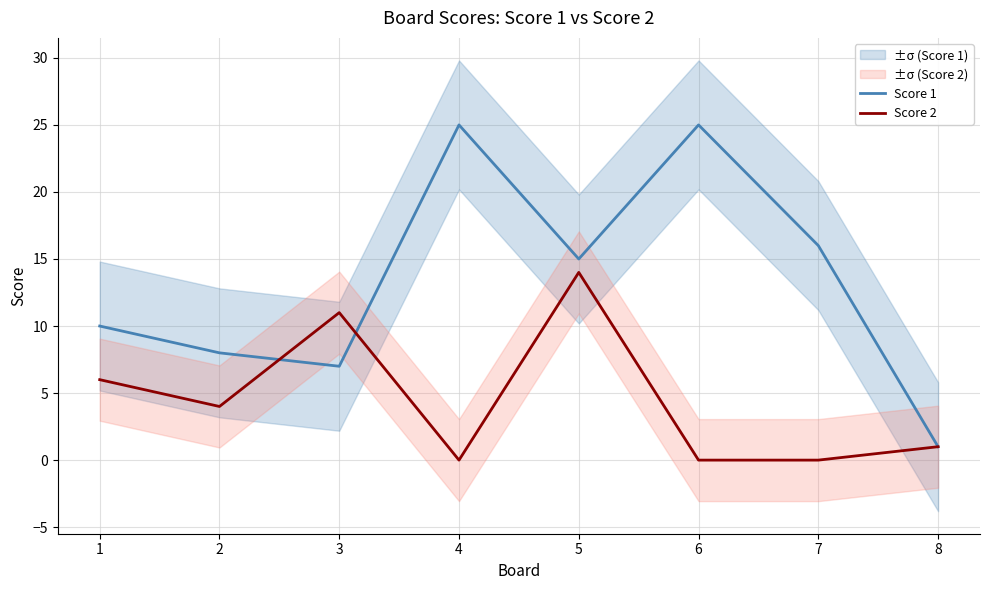

At which label is Score 2 closest to 7?

1